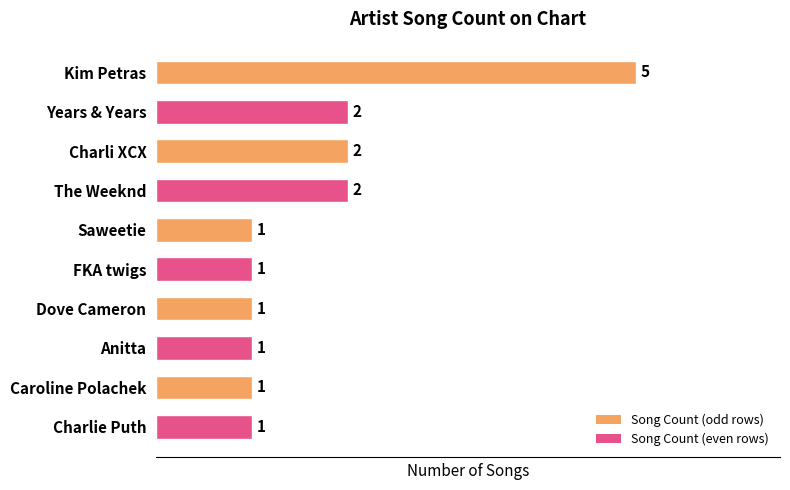

Which has a higher value, Anitta or Years & Years?

Years & Years